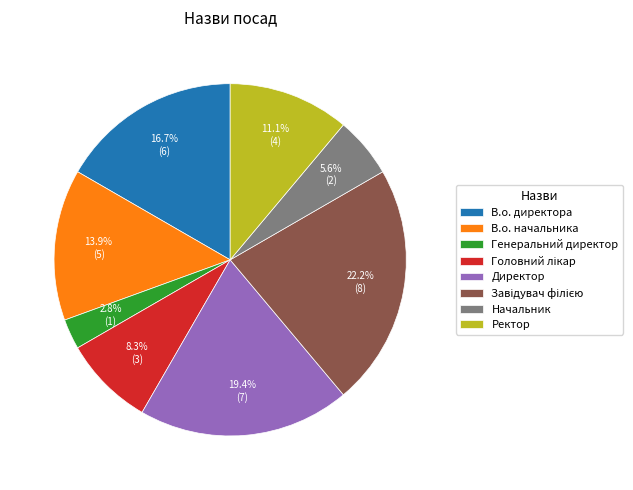

What percentage is NOT represented by Начальник?

94.4%